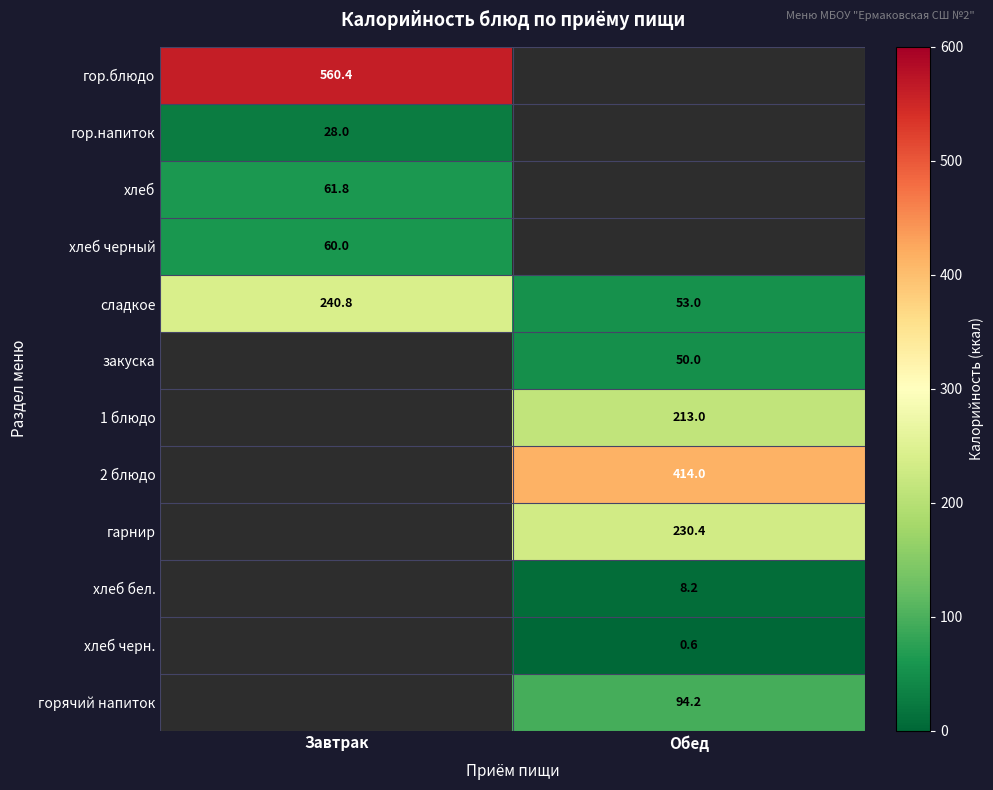

At which label does сладкое reach its peak?

Завтрак